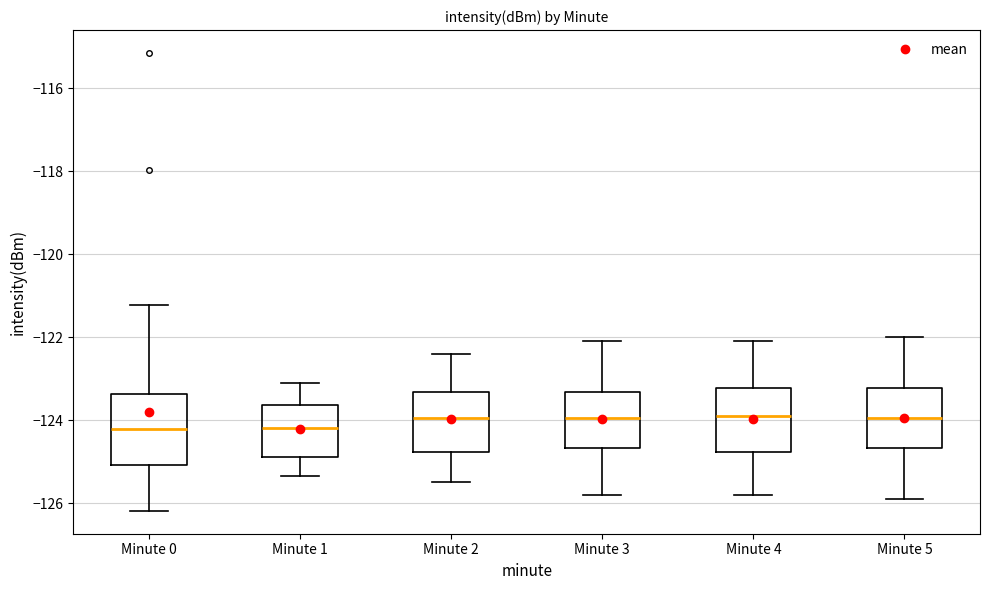

Where is the lower edge of the box for Minute 1 on the y-axis? The values are not printed on the chart, so give them approximately, as read against the axis.

-124.8